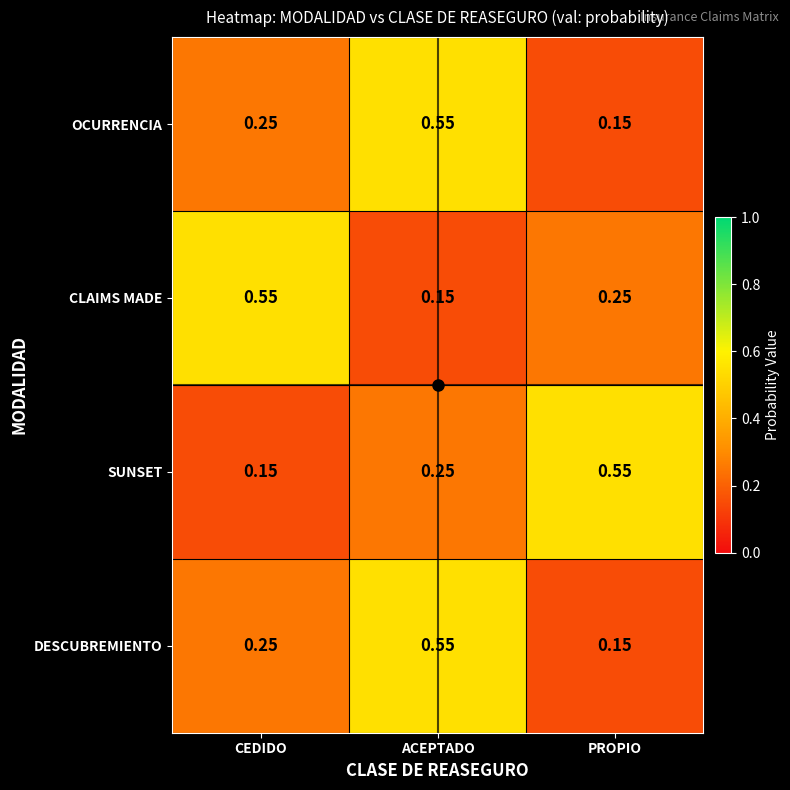

List the labels in order of DESCUBREMIENTO value, largest first.

ACEPTADO, CEDIDO, PROPIO